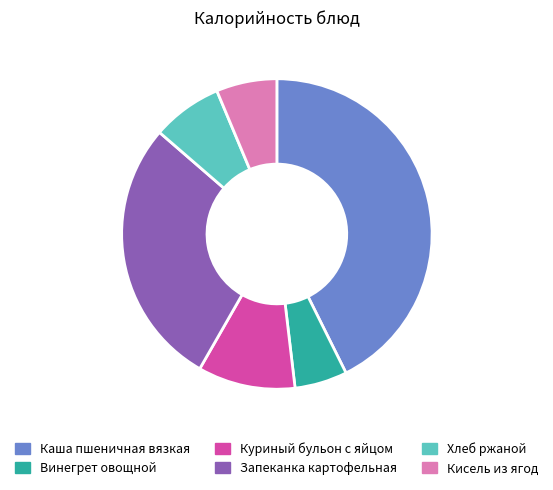

Rank the categories by value from highest to lowest.

Каша пшеничная вязкая, Запеканка картофельная, Куриный бульон с яйцом, Хлеб ржаной, Кисель из ягод, Винегрет овощной